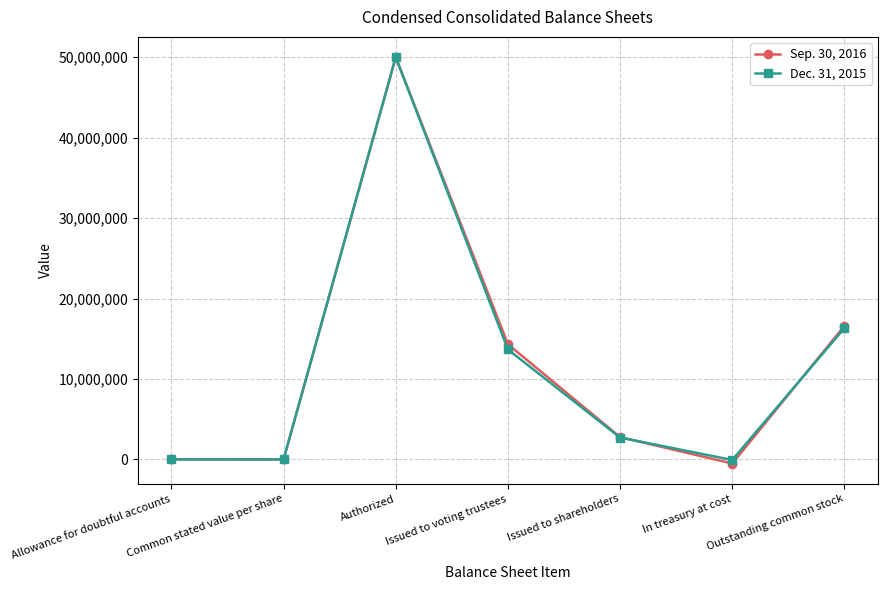

What is the greatest value displayed?

50000000